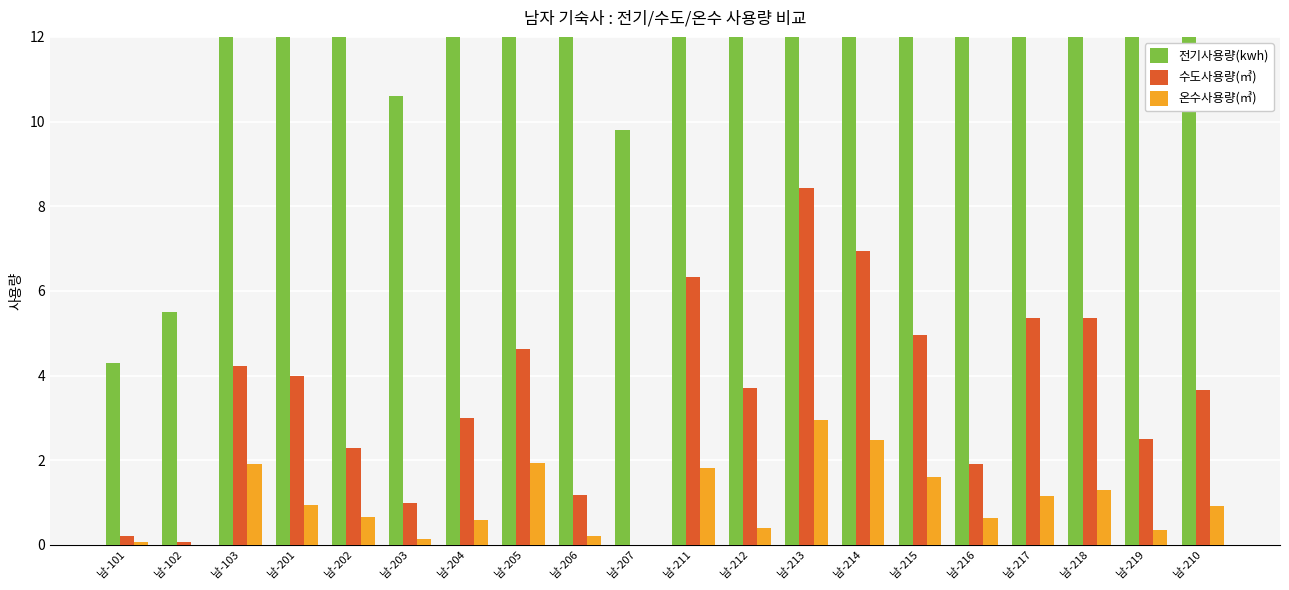

What is the value of the 온수사용량(㎥) bar at the 4th from the left?

0.9